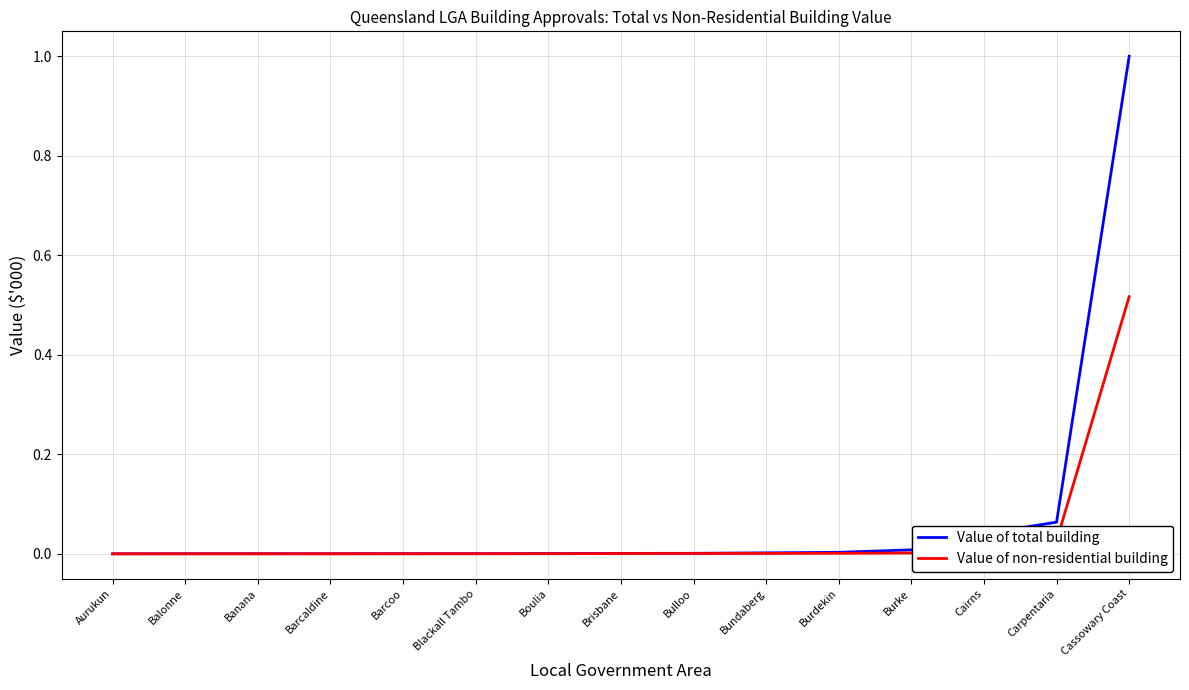

At which category is the sum across all series the highest?

Cassowary Coast